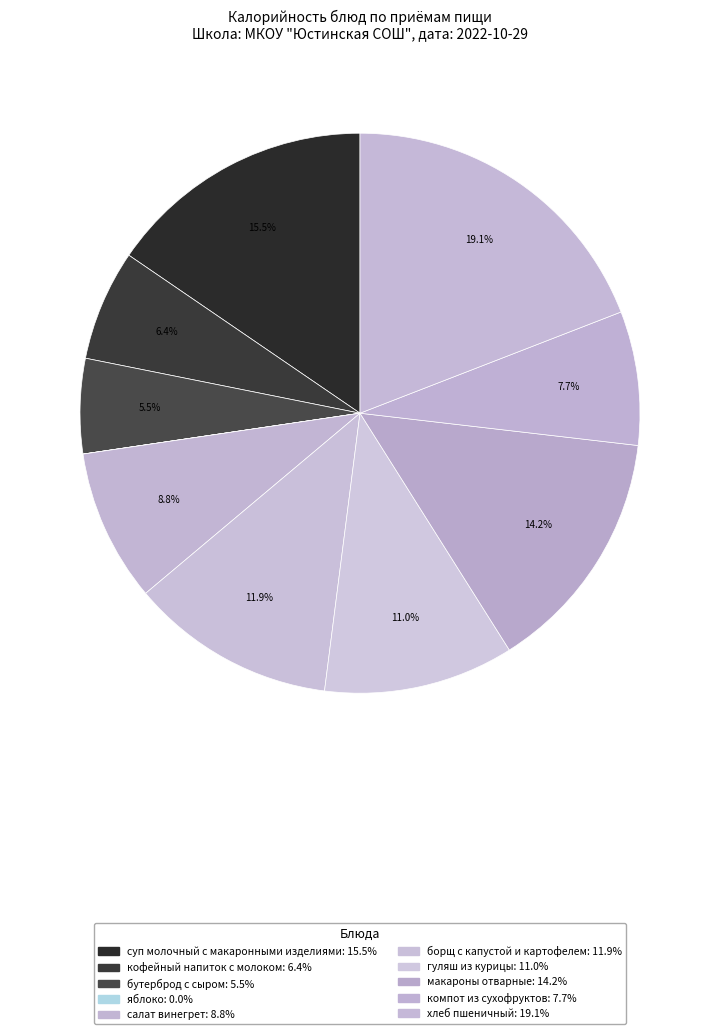

How many segments does this pie chart have?

10